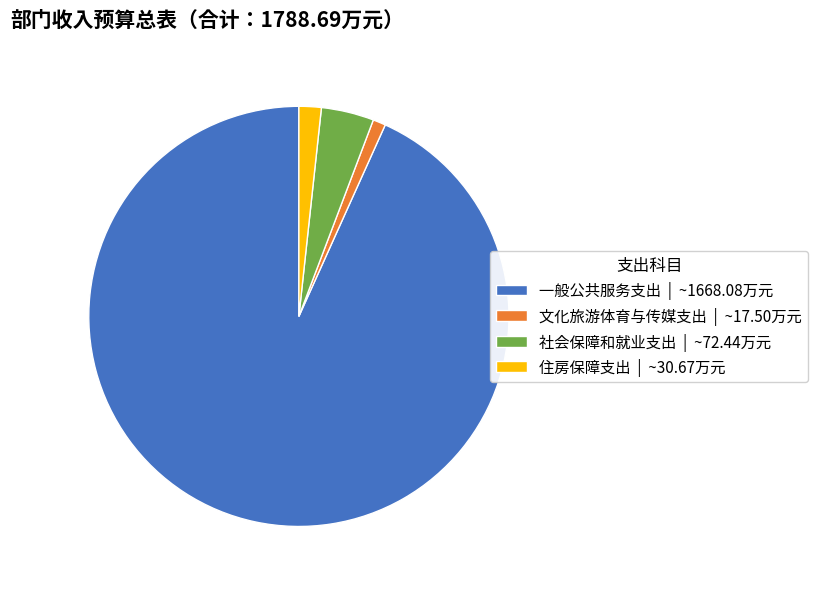

Is the sum of 文化旅游体育与传媒支出 | ~17.50万元 and 一般公共服务支出 | ~1668.08万元 greater than half?

Yes